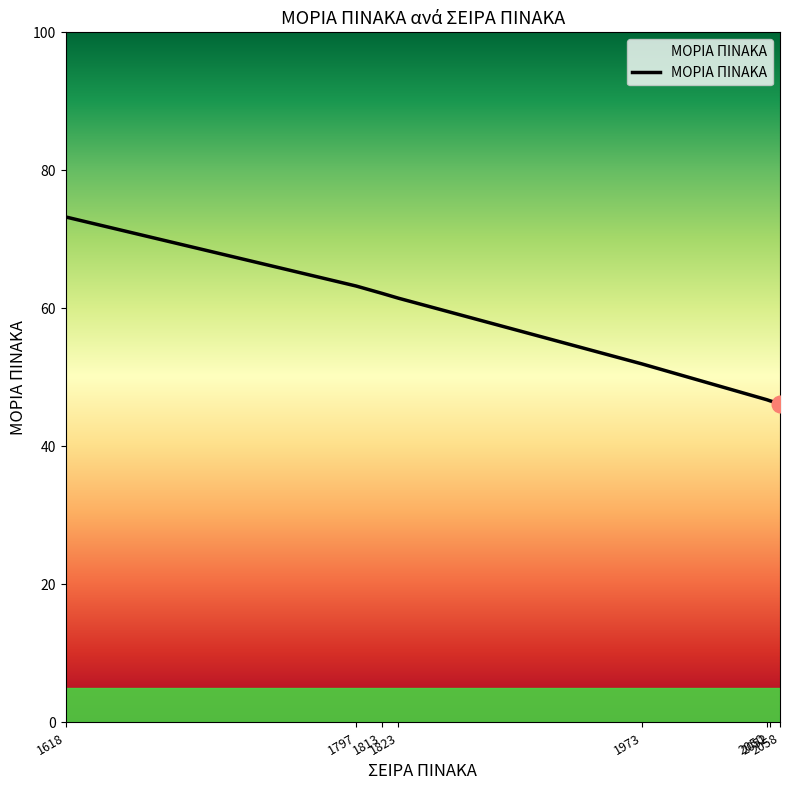

Is it true that the value at 1797 is 63.2?

True